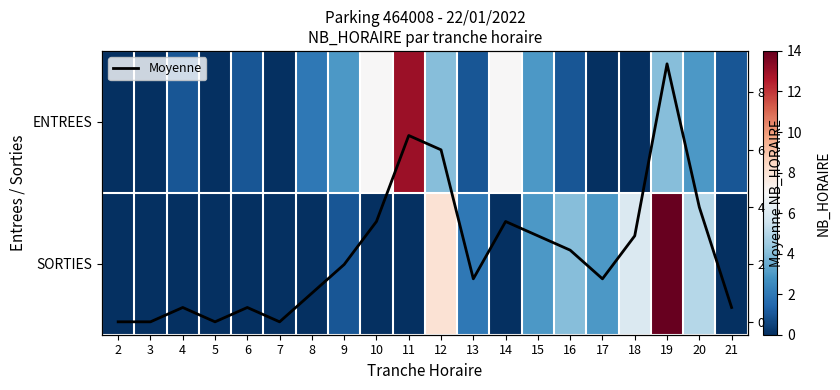

What is the sum of all Moyenne values?

48.5